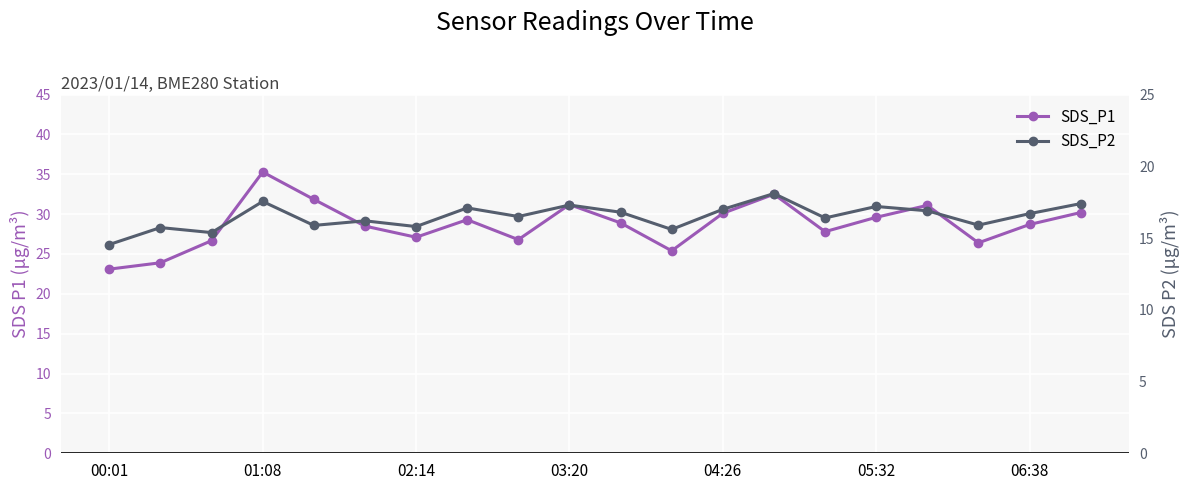

Which series has the widest spread of values?

SDS_P1